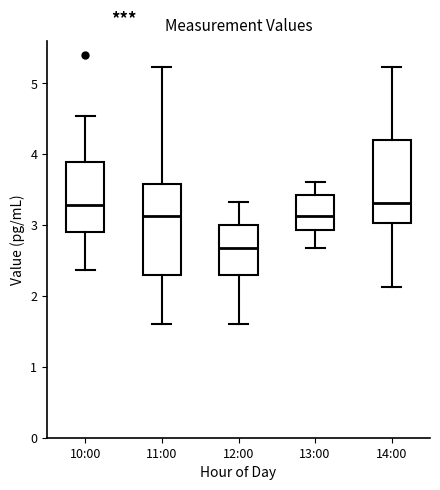

Which box is the tallest, from its lower edge to its upper edge?

11:00